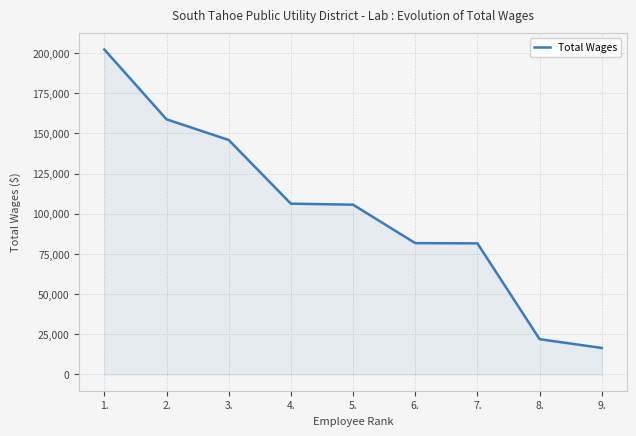

What is the change in value from 3. to 8.?

-123942